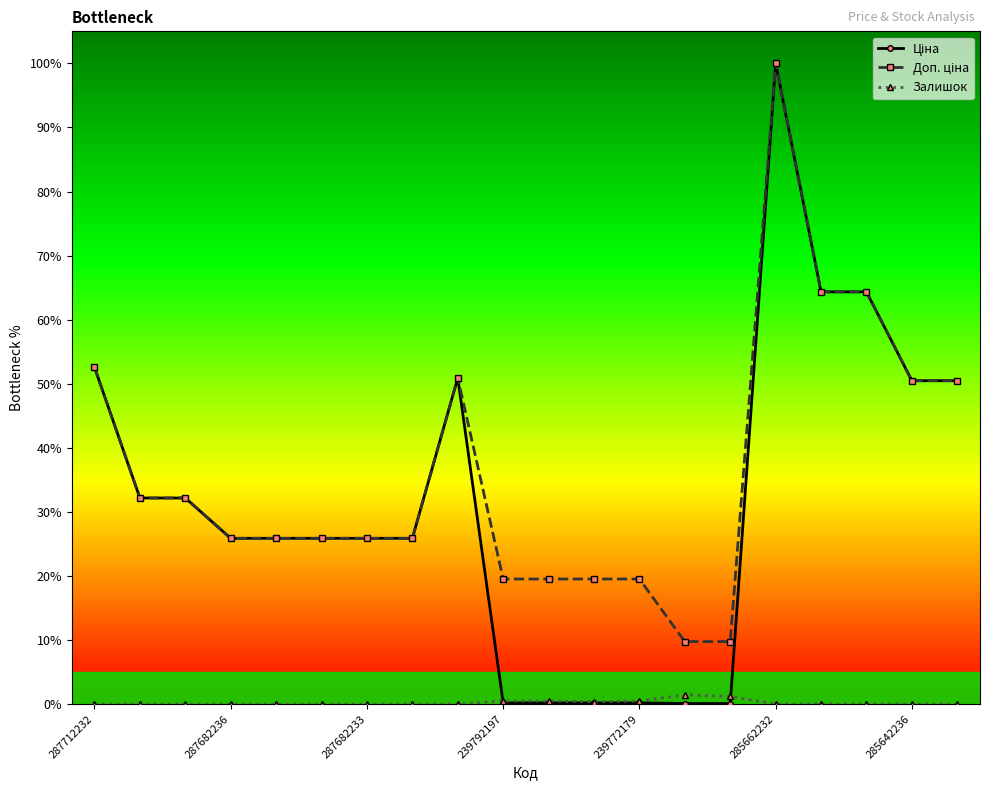

At which category does Доп. ціна reach its first local peak?

8